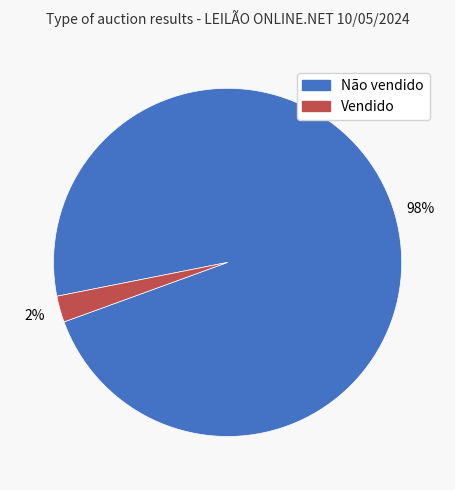

Rank the categories by value from highest to lowest.

Não vendido, Vendido